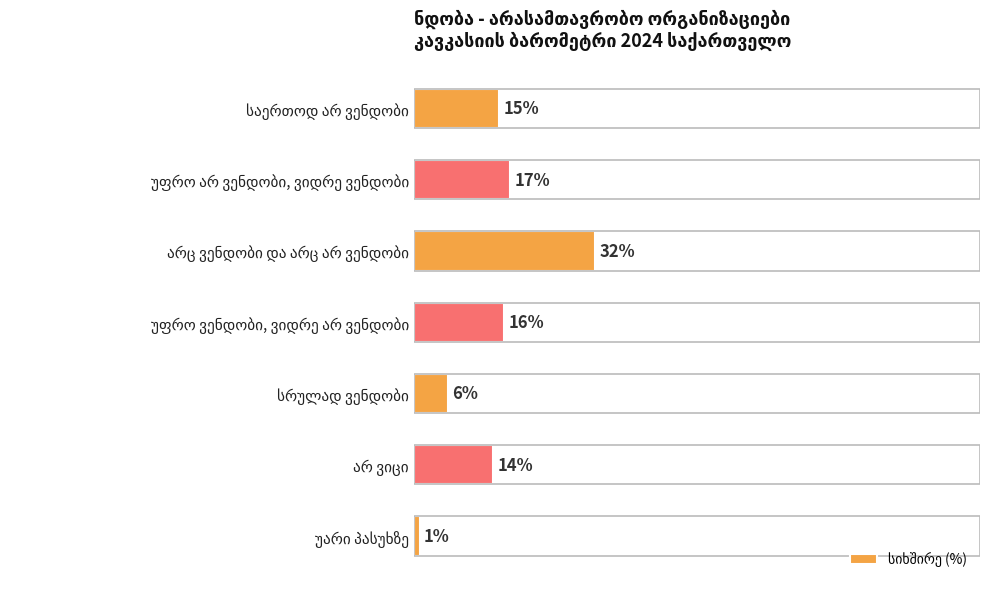

Are the bars horizontal?

Yes